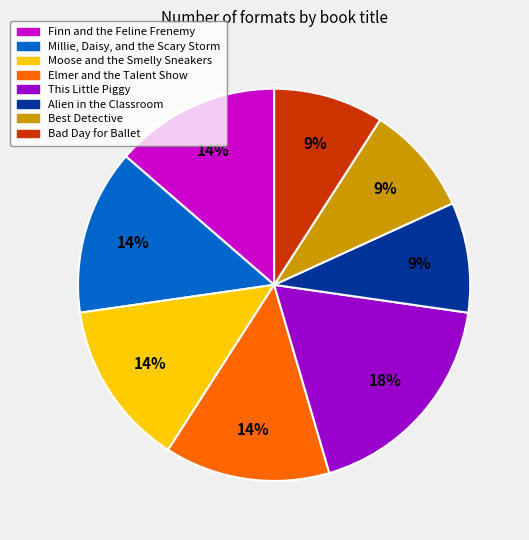

Combined, do Bad Day for Ballet and Elmer and the Talent Show account for over 50%?

No